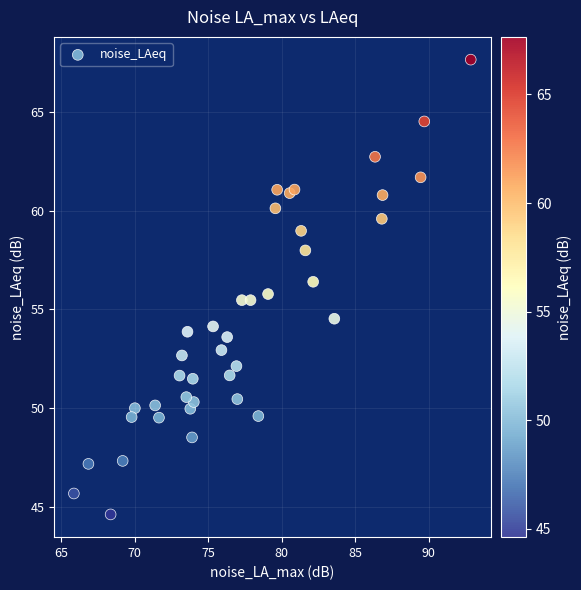

What is the range of X values (max minus min)?

27.0